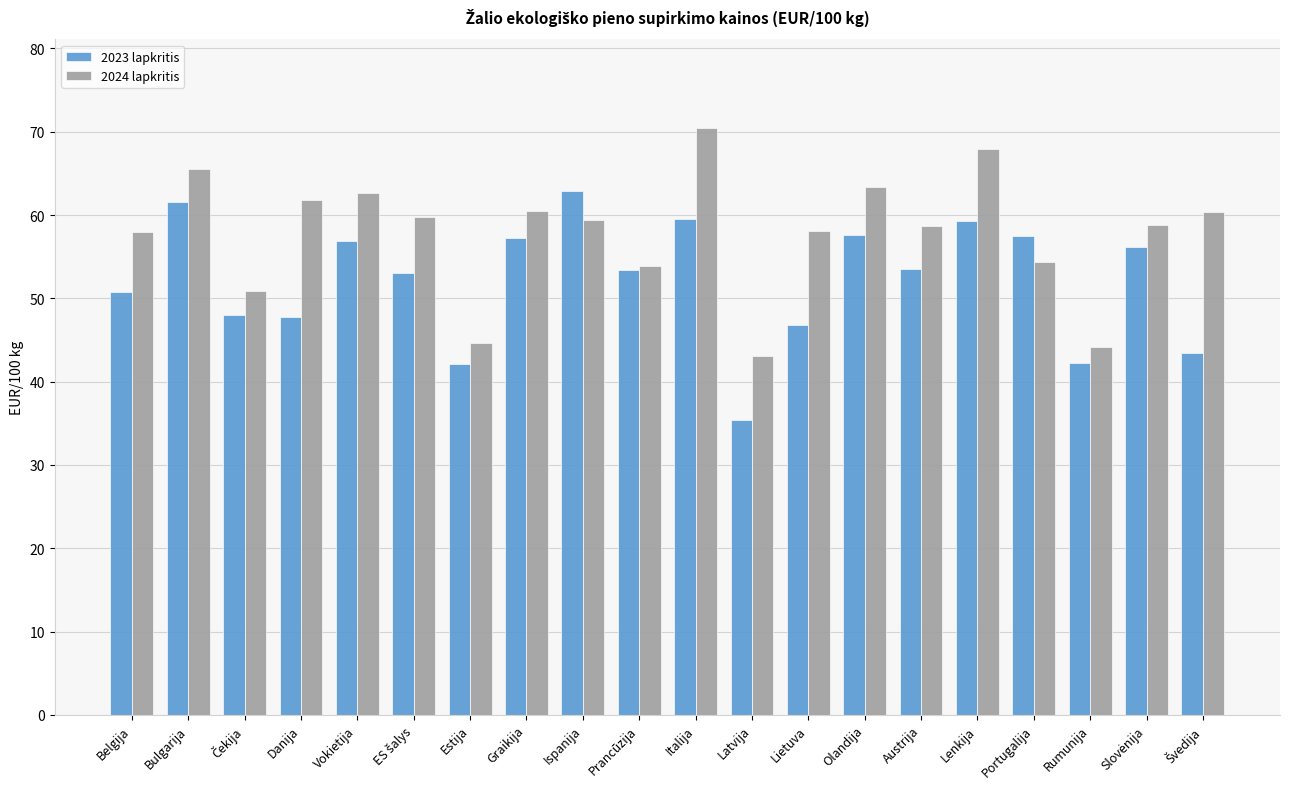

What is the difference between the maximum and minimum values in the 2023 lapkritis series?

27.5